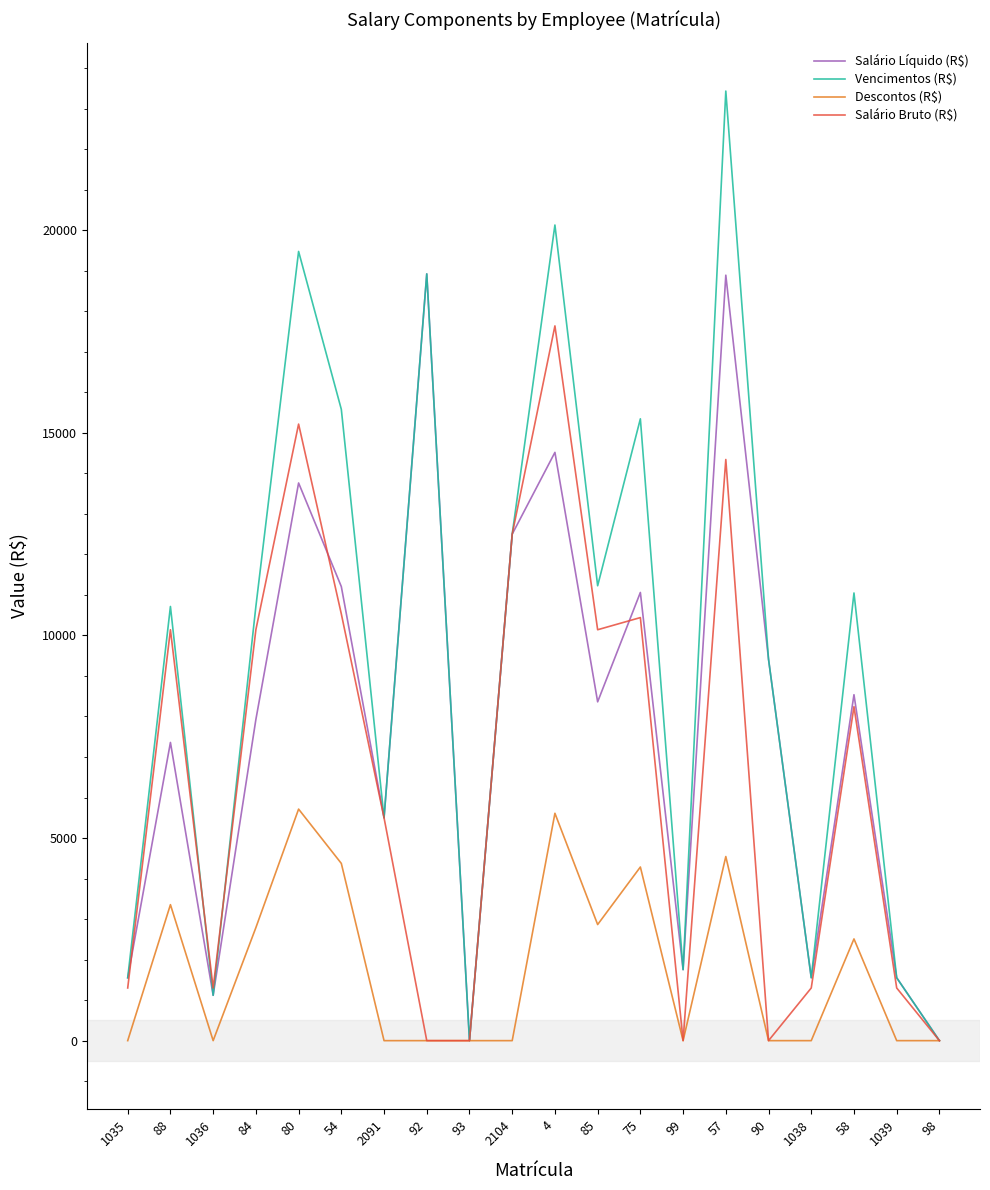

At which category is the sum across all series the highest?

57